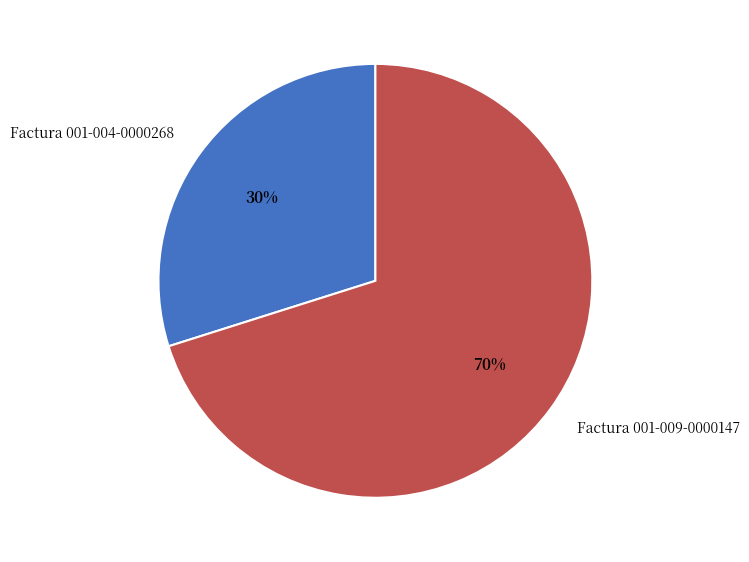

How many segments does this pie chart have?

2